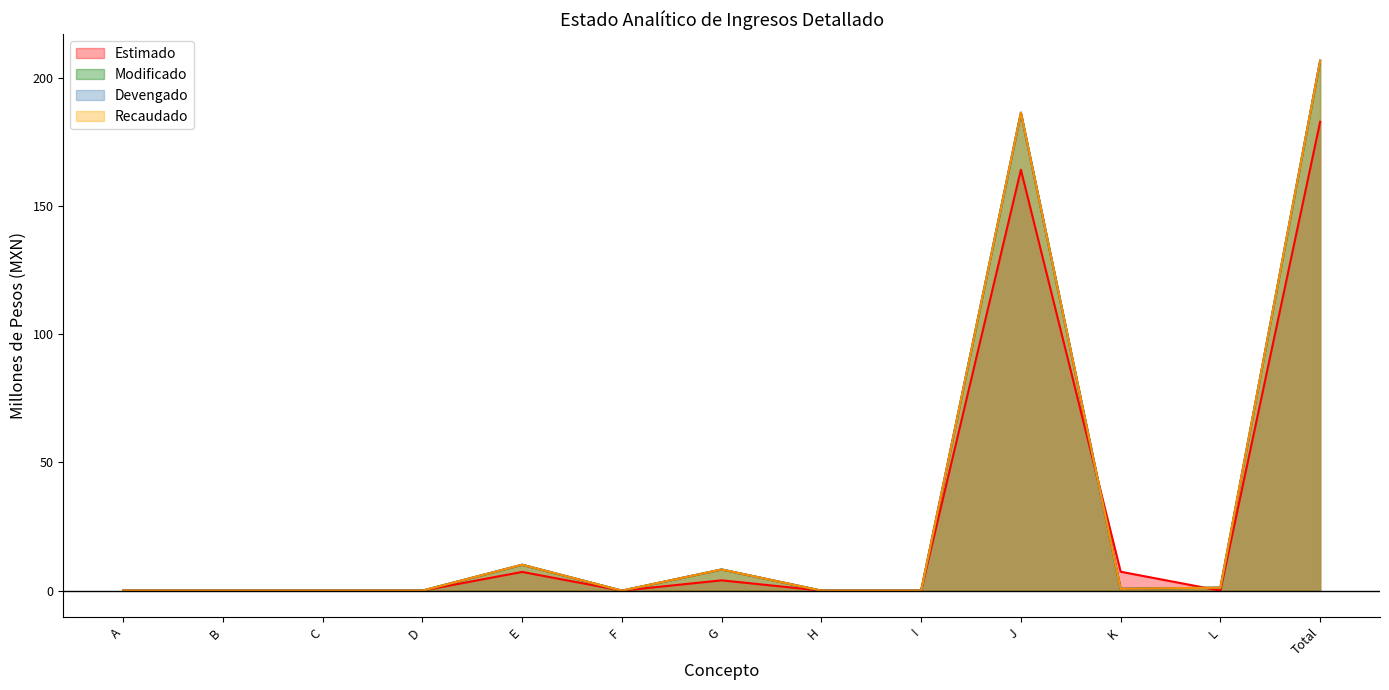

What are all the series names shown in the legend?

Estimado, Modificado, Devengado, Recaudado